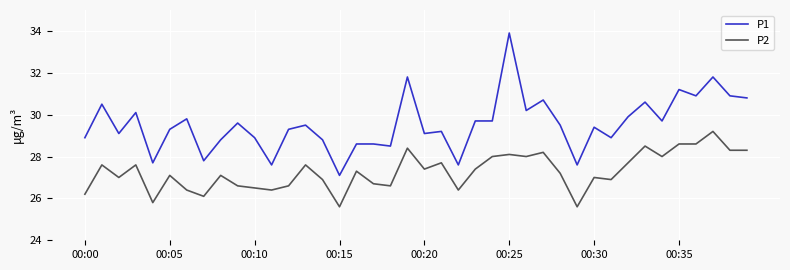

List the series in order of their peak value, highest first.

P1, P2